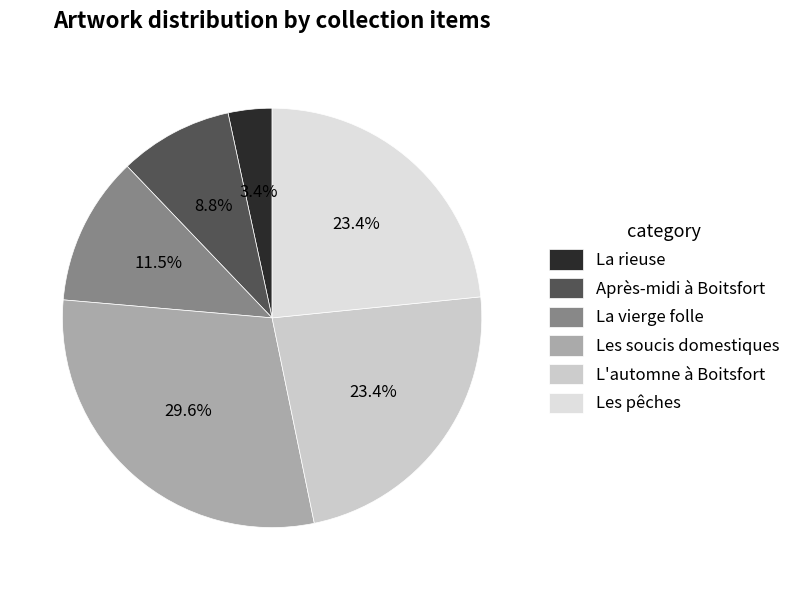

How many slices are in this pie chart?

6